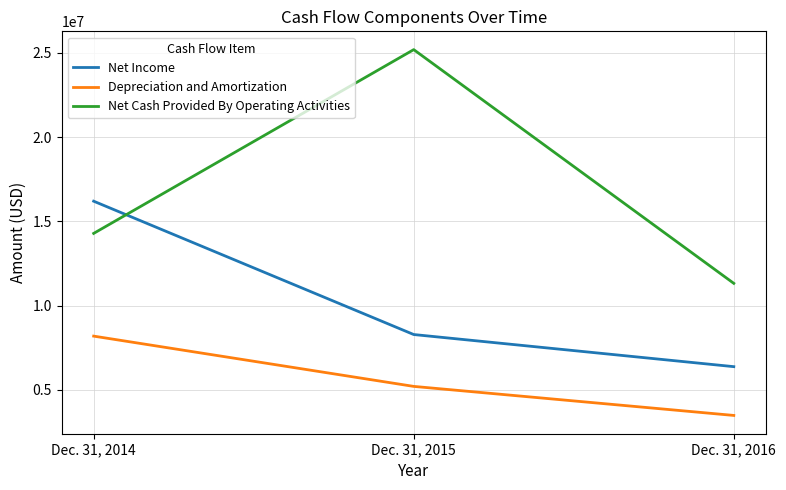

Read the Net Income value at Dec. 31, 2014, to the nearest 100.

16199400